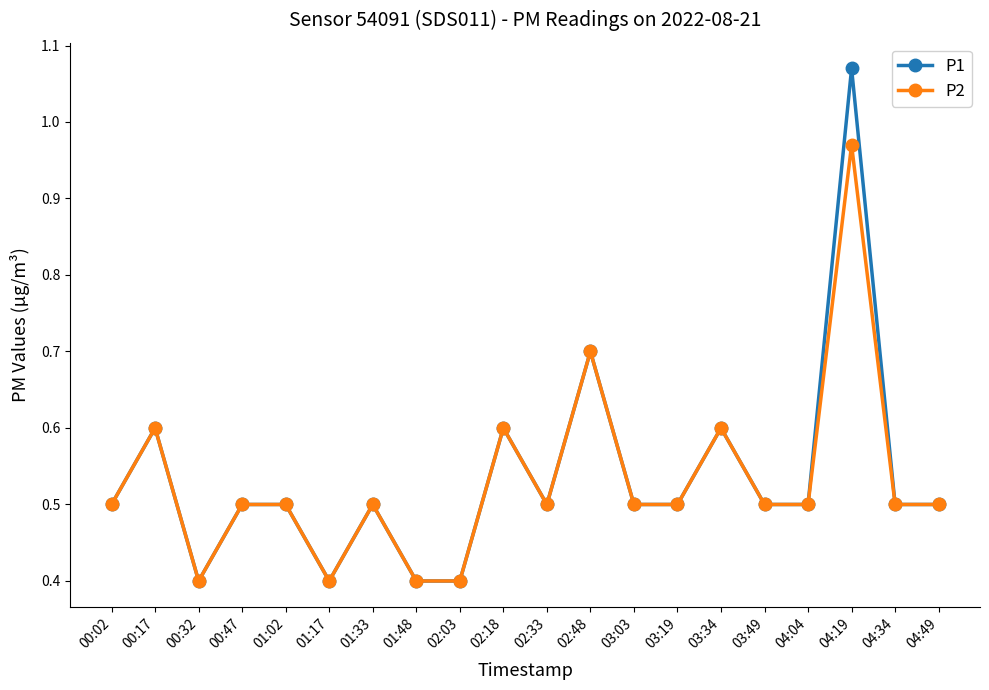

Which series has the largest range (max minus min)?

P1